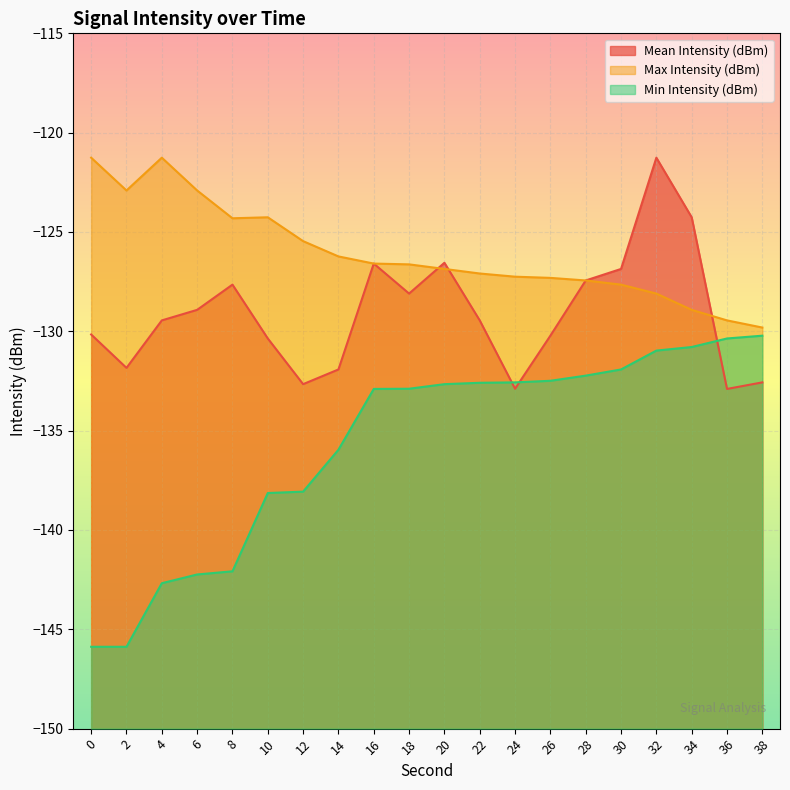

Is it true that Max Intensity (dBm) equals -49.8 at 24?

False